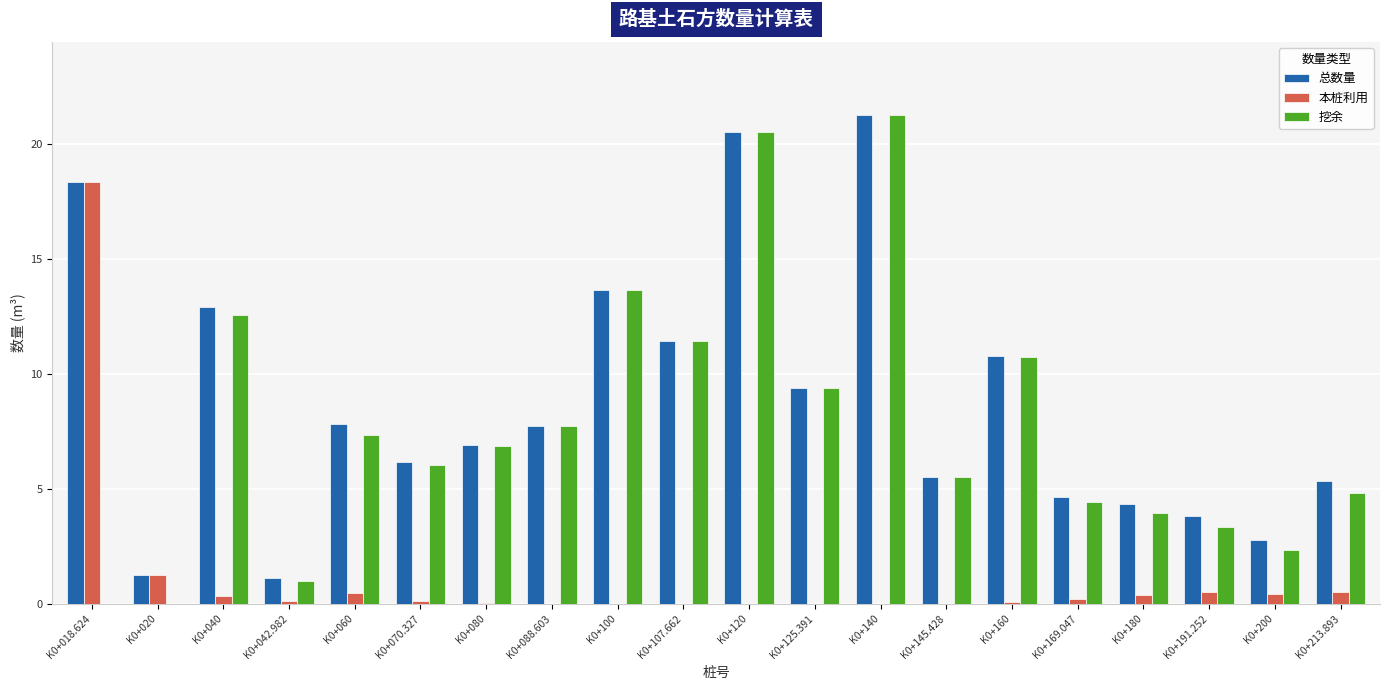

Between K0+018.624 and K0+070.327, which series saw the biggest shift?

本桩利用